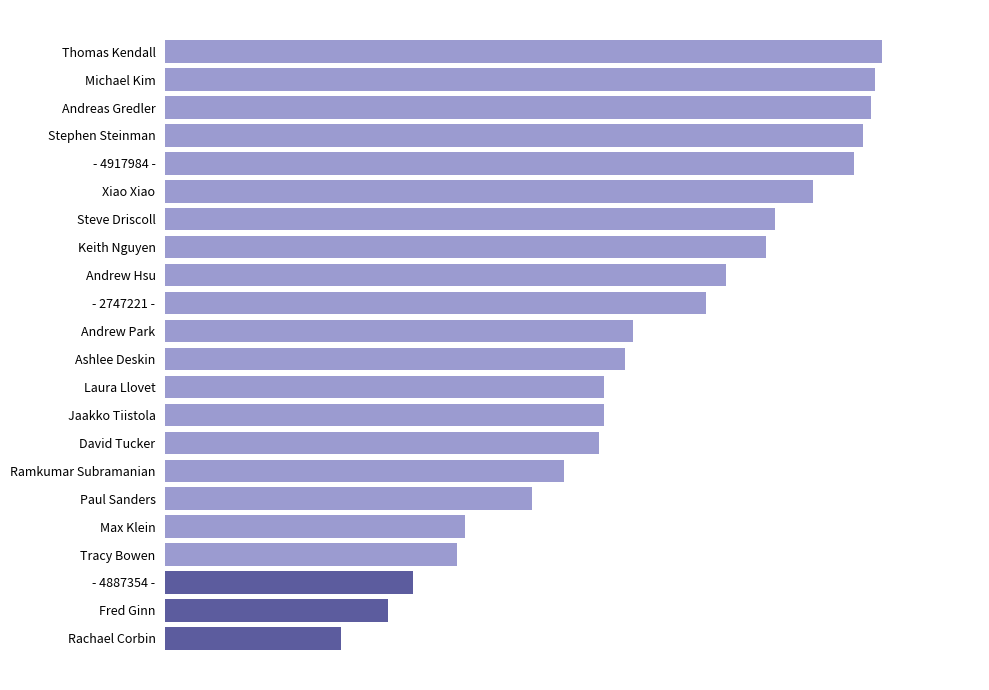

What is the difference between the second highest and minimum values?

8.2